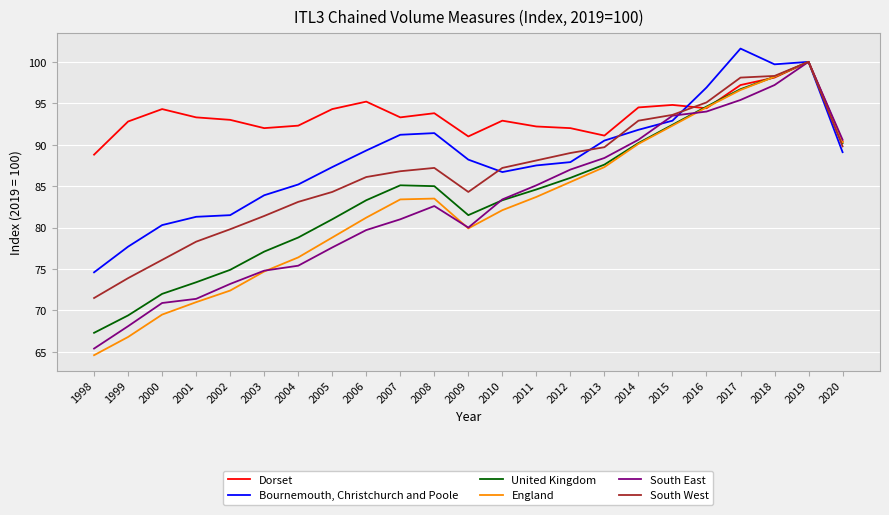

Where does the South West series first go above 87?

2008